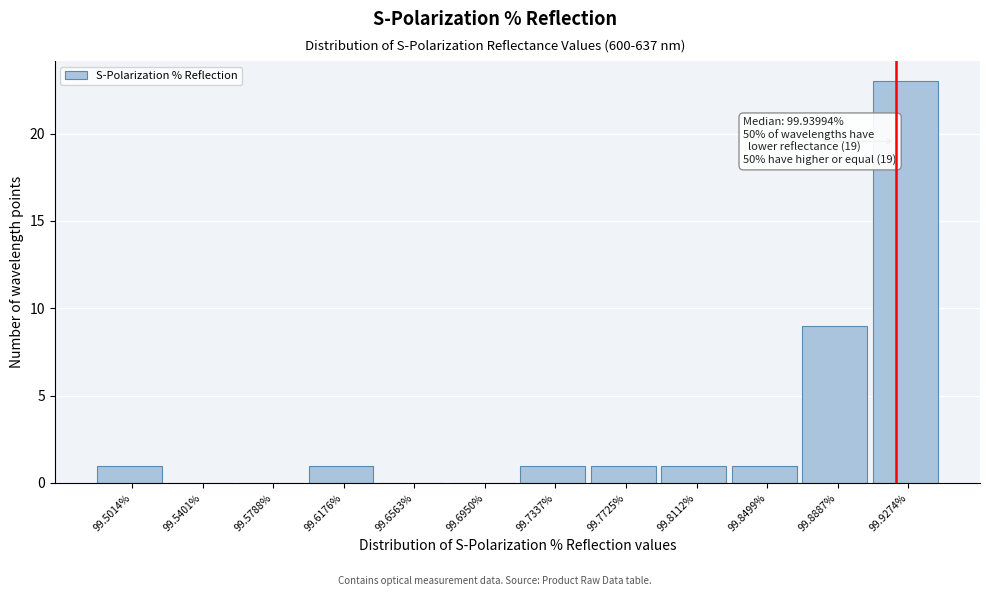

Reading left to right, extract all data points from this chart.

99.5014%=1	99.5401%=0	99.5788%=0	99.6176%=1	99.6563%=0	99.6950%=0	99.7337%=1	99.7725%=1	99.8112%=1	99.8499%=1	99.8887%=9	99.9274%=23